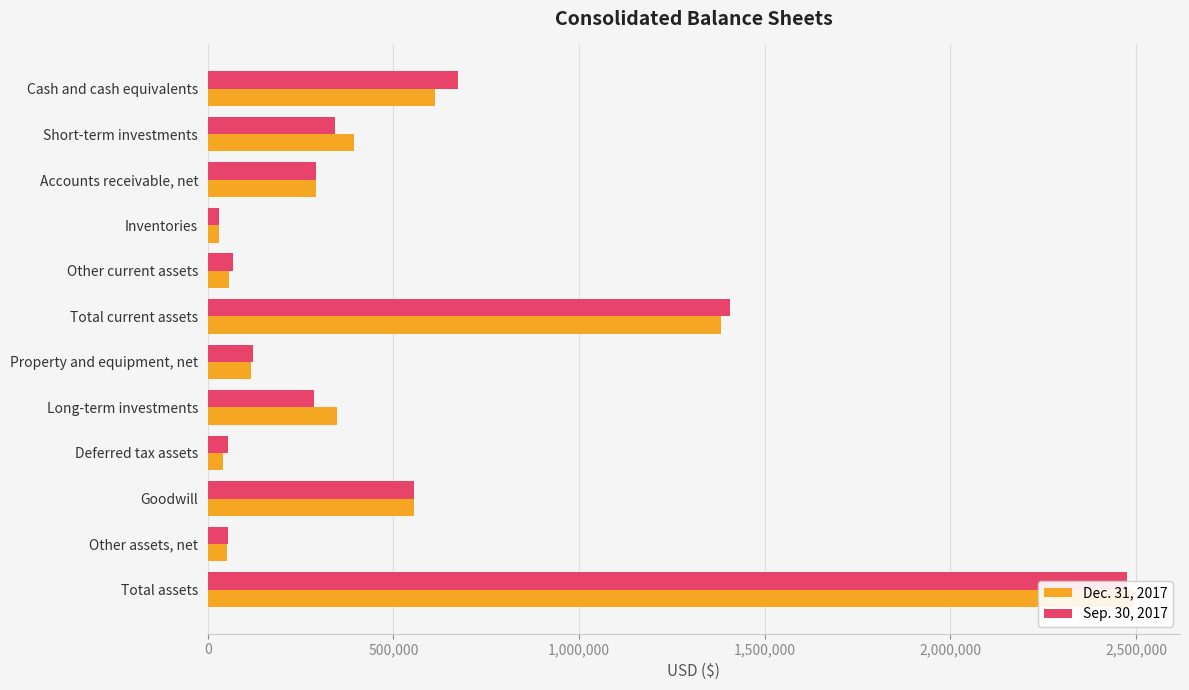

Reading right to left, list all the values displayed in this chart.

Dec. 31, 2017: 2493739	51718	555965	39719	348210	117310	1380817	56056	29112	291093	392560	611996
Sep. 30, 2017: 2476489	53775	555965	53303	284802	122420	1406224	67538	29834	291924	343700	673228